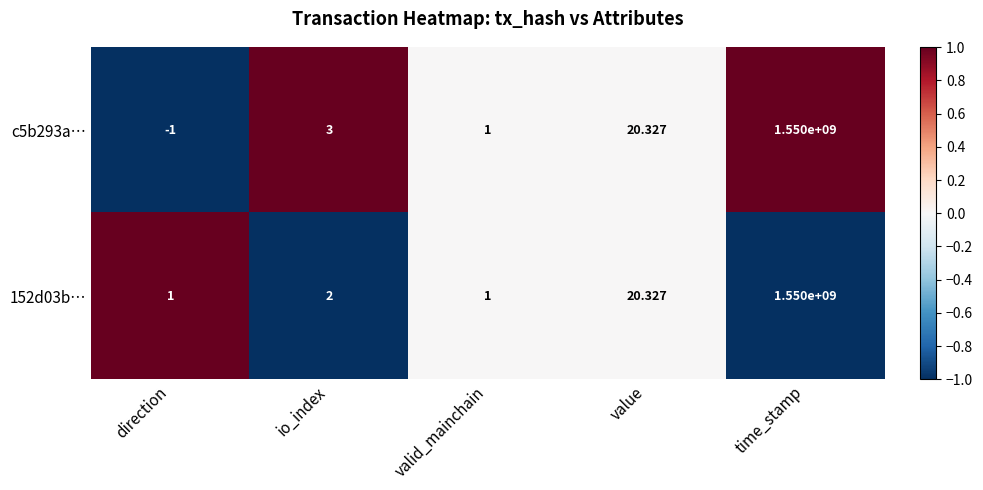

Where is c5b293a… nearest to the value 774999999?

value